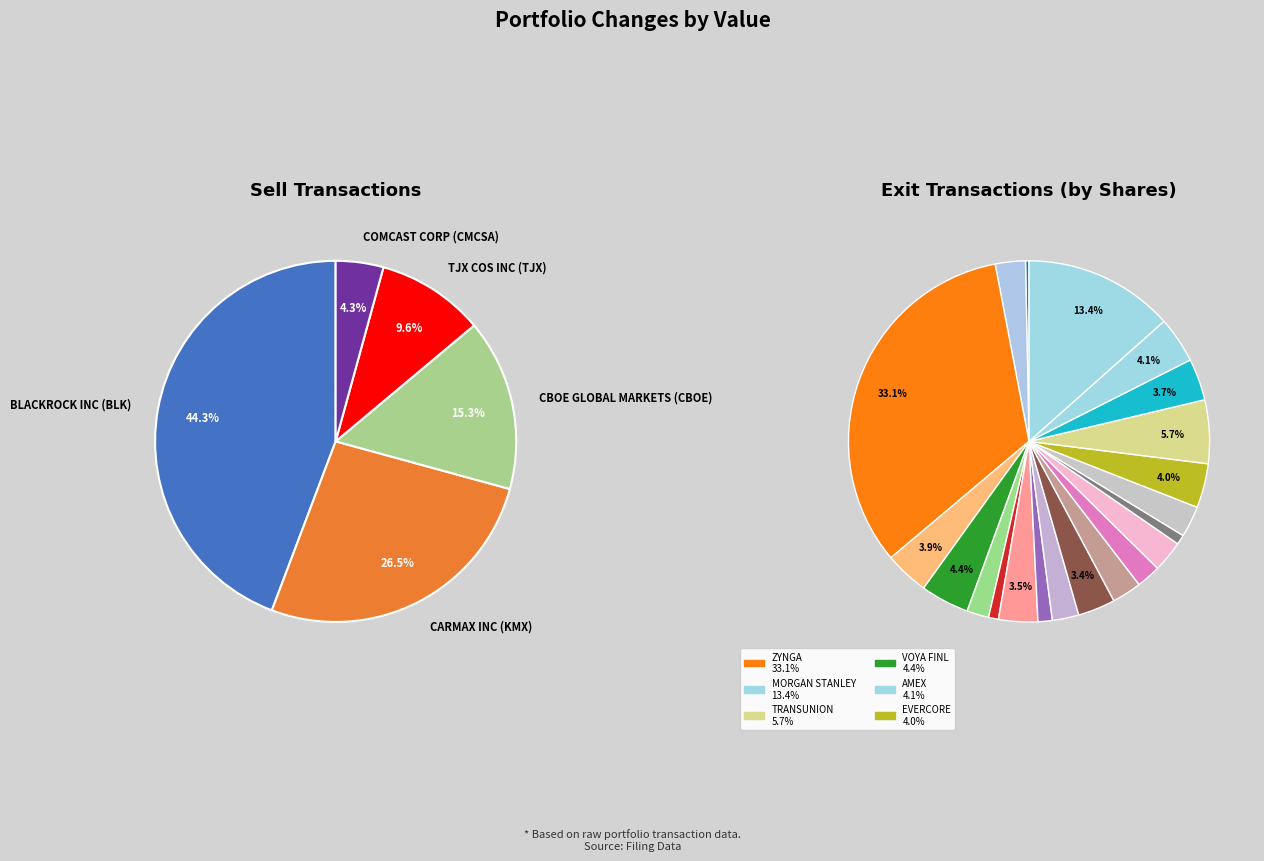

What percentage is NOT represented by CBOE GLOBAL MARKETS (CBOE)?

84.7%